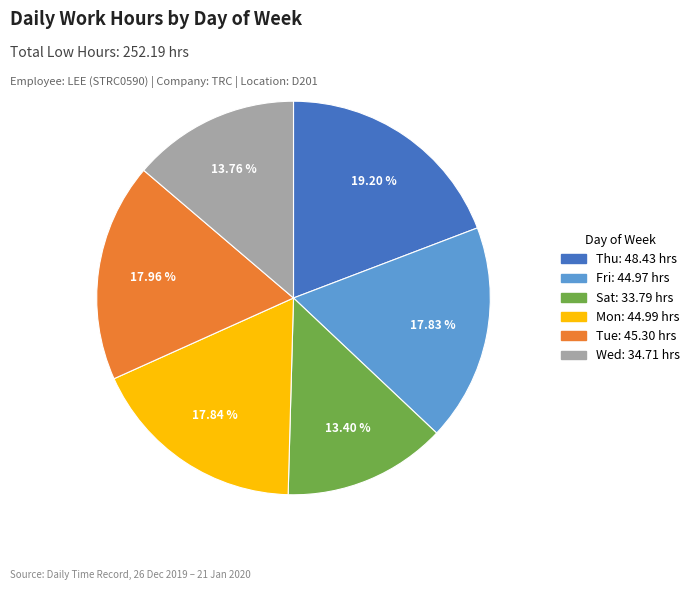

Approximately how many times larger is the value at Fri: 44.97 hrs compared to Thu: 48.43 hrs?

0.9